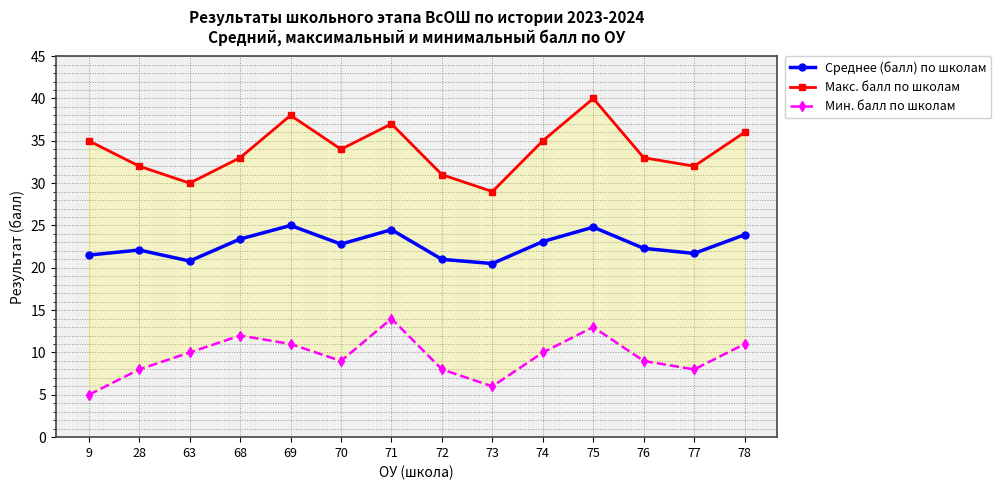

What is the difference between the second highest and second lowest values in the Среднее (балл) по школам series?

4.0